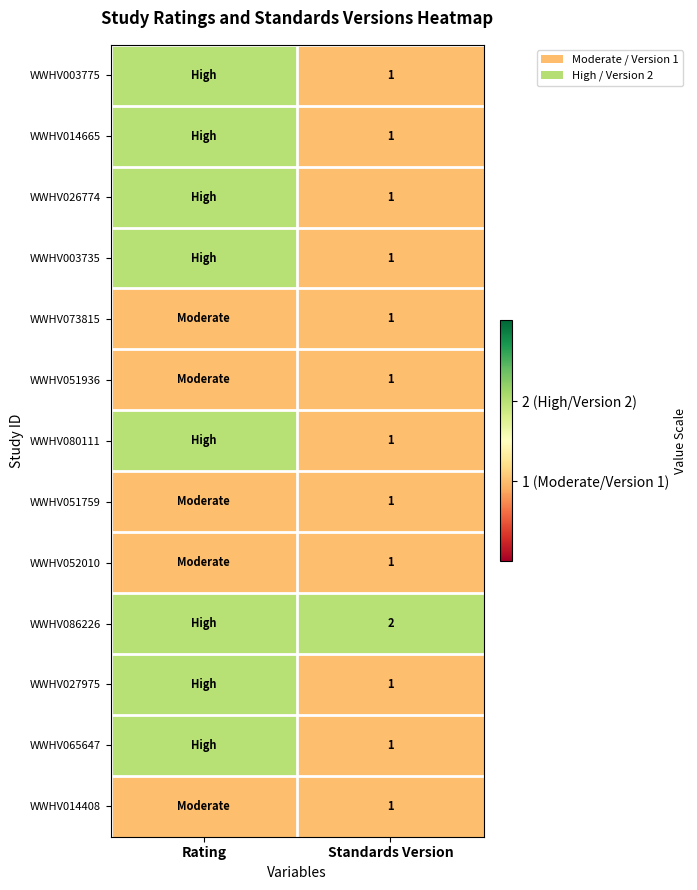

What is the total value across all series at Standards Version?

14